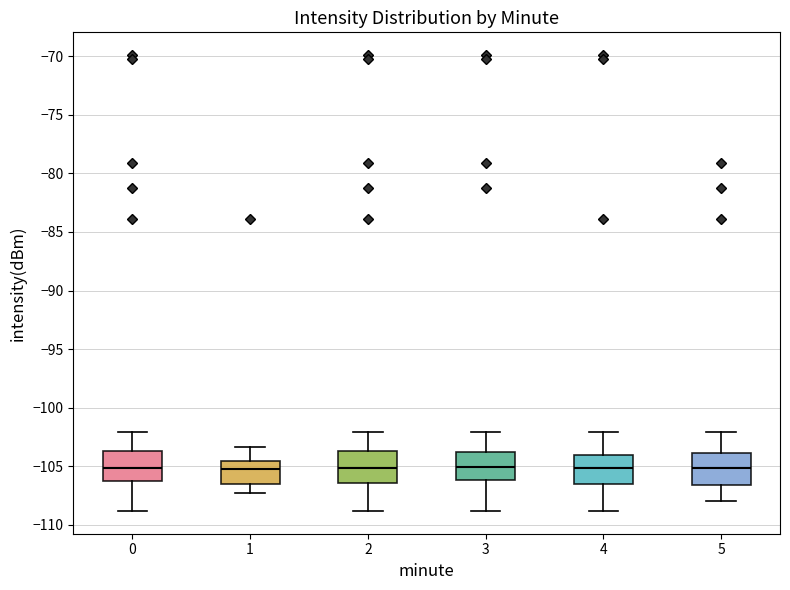

Reading left to right, transcribe this box plot: for each box, give where its median line is, the range the box spans, and where its two whiskers end, as read against the y-axis. The values are not printed on the chart, so give them approximately, as read against the axis.

0: median -105.0, box -106.5 to -103.5, whiskers -109.0 to -102.0
1: median -105.0, box -106.5 to -104.5, whiskers -107.5 to -103.5
2: median -105.0, box -106.5 to -103.5, whiskers -109.0 to -102.0
3: median -105.0, box -106.0 to -104.0, whiskers -109.0 to -102.0
4: median -105.0, box -106.5 to -104.0, whiskers -109.0 to -102.0
5: median -105.0, box -106.5 to -104.0, whiskers -108.0 to -102.0